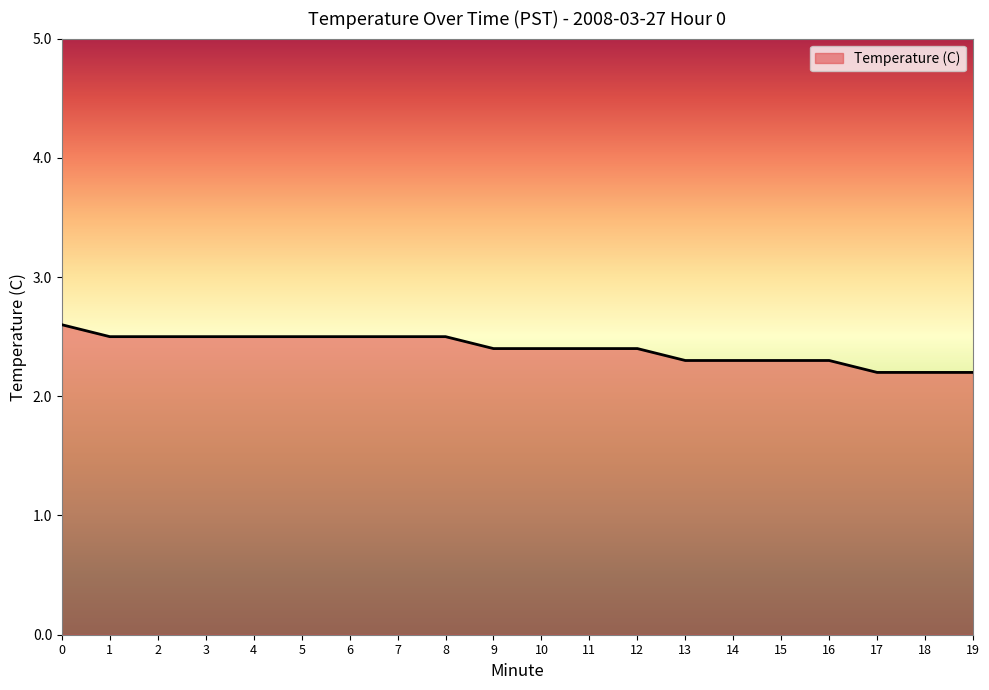

The chart shows a value of 2.4 at 9. True or false?

True